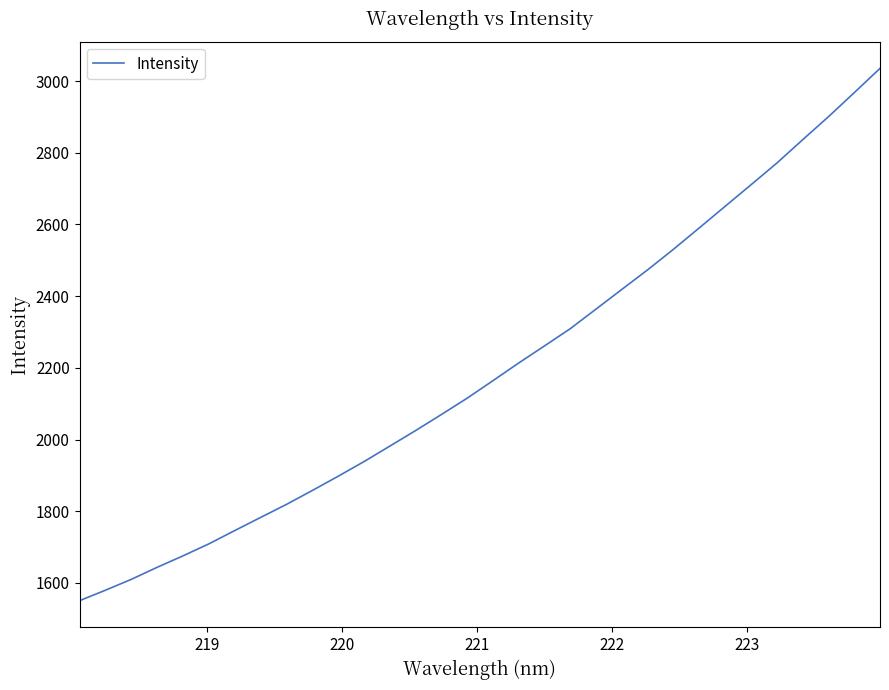

What is the smallest value displayed?

1550.3